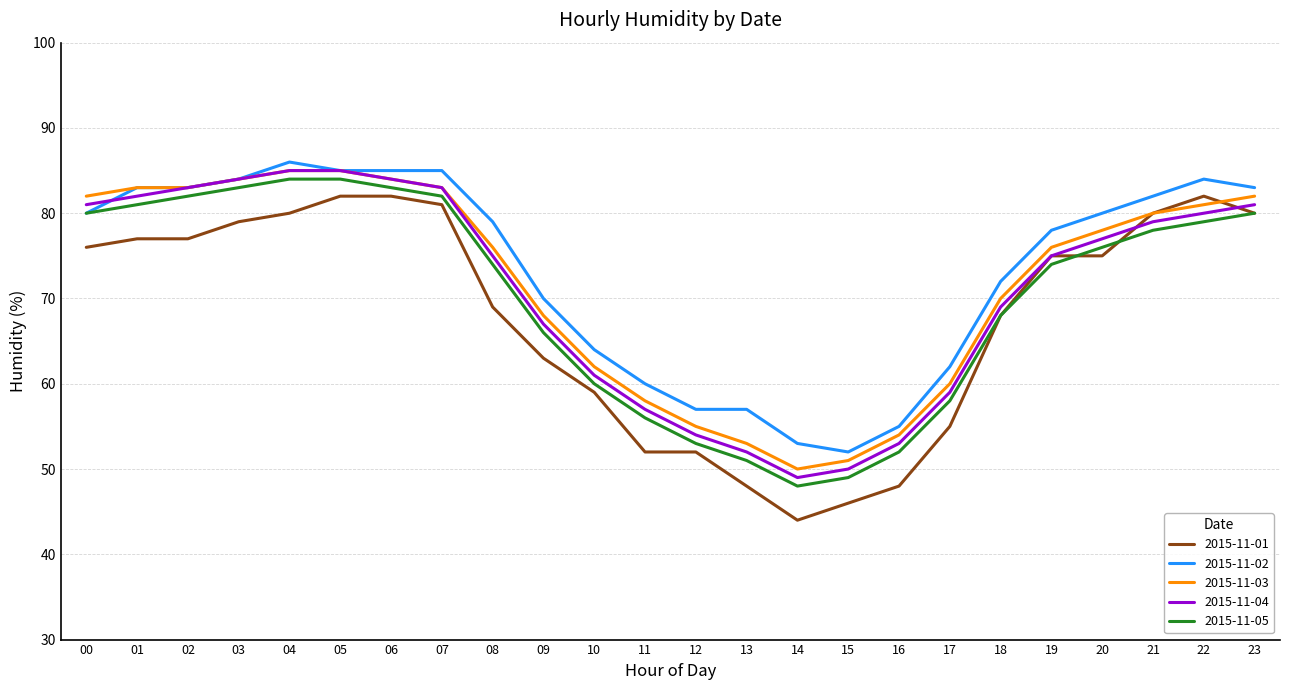

True or false: 2015-11-02 and 2015-11-01 intersect in this chart.

False